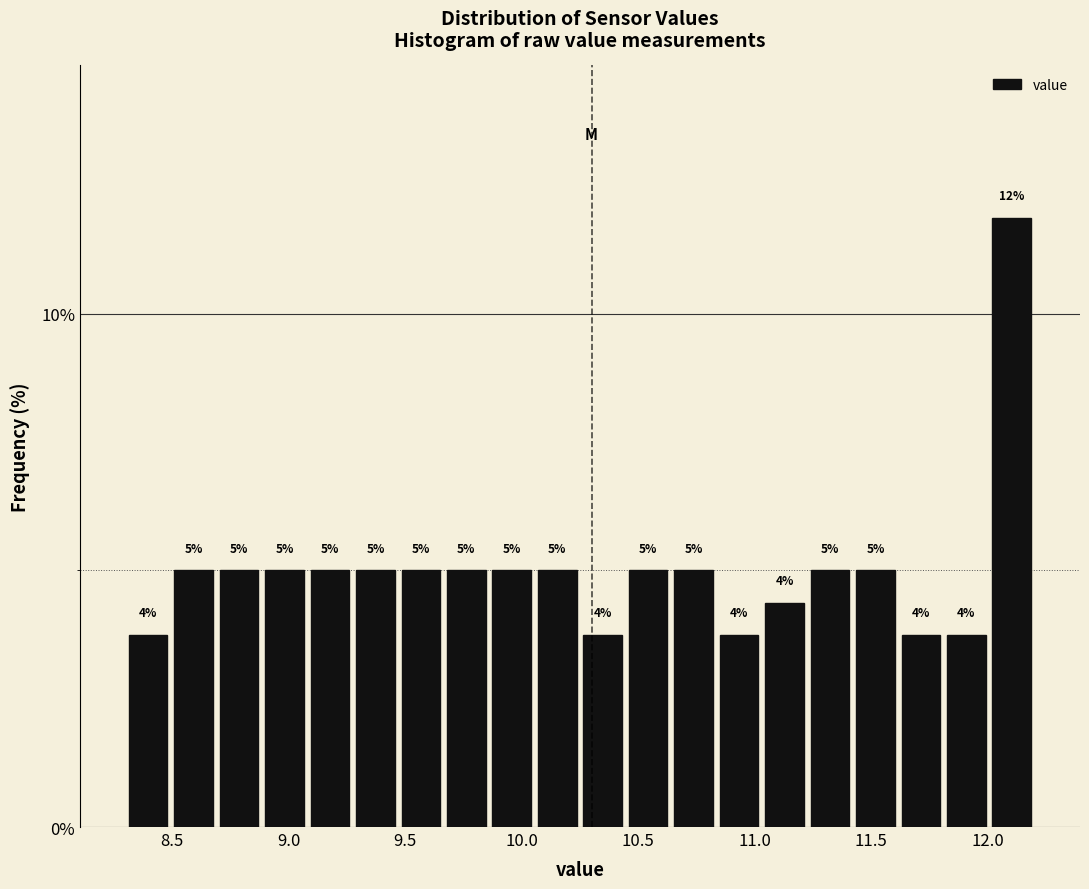

Read against the x-axis, roughly where is the centre of the tallest bar?

12.10